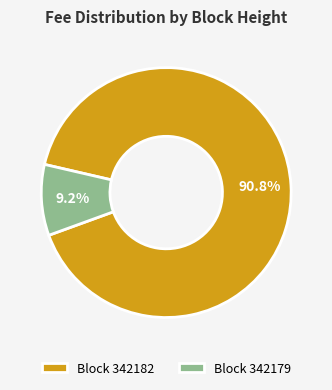

Between Block 342182 and Block 342179, which is larger?

Block 342182